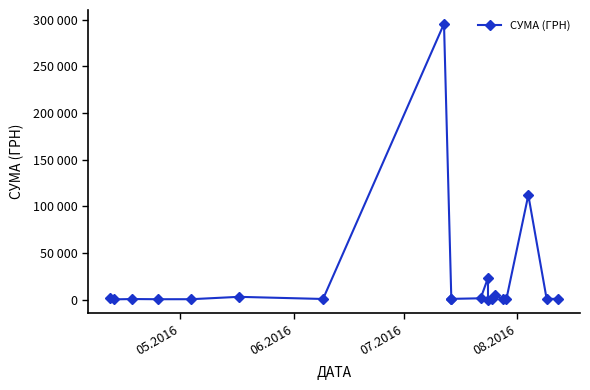

How many values are below 633?

10